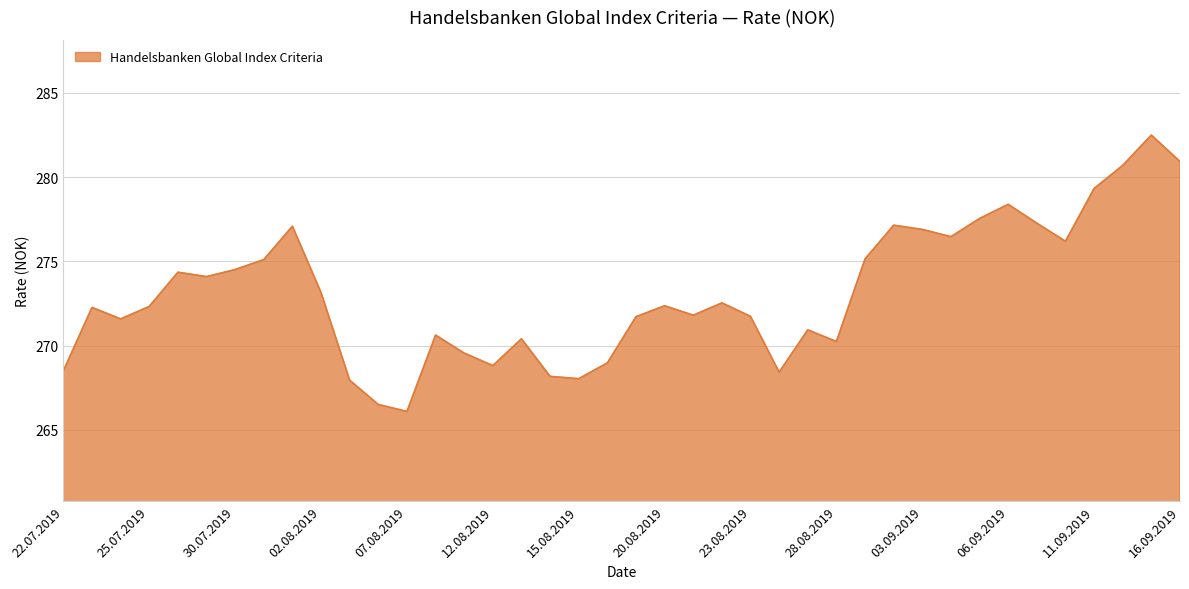

What is the maximum value shown in the chart?

282.5